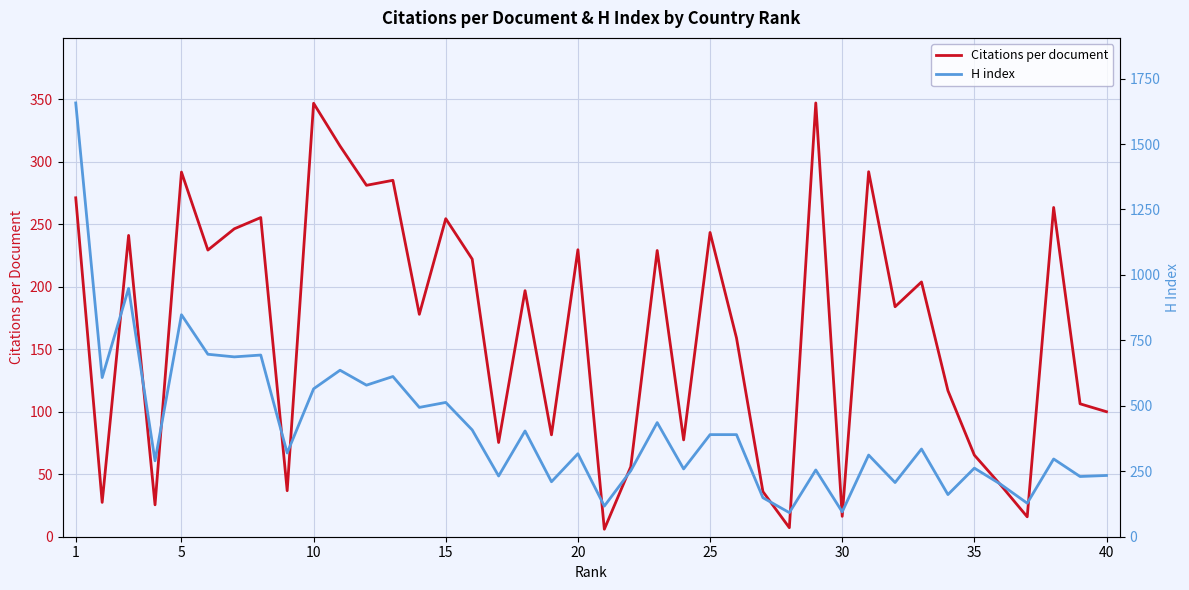

How many interior local peaks does the H index series have?

14